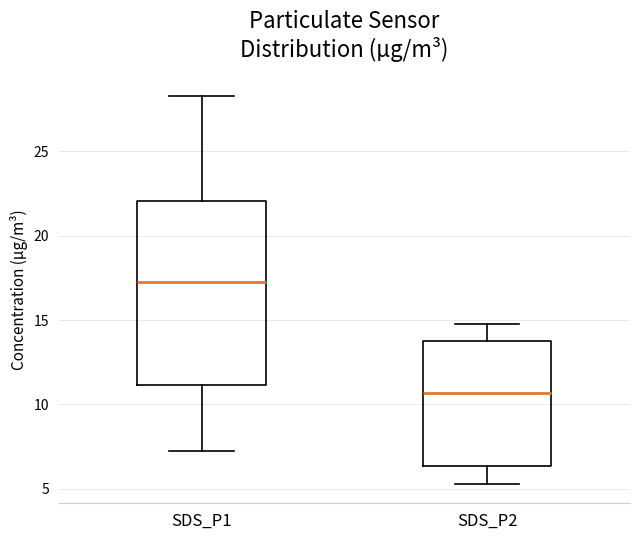

Where does the median line of the box for SDS_P2 sit on the y-axis? The values are not printed on the chart, so give them approximately, as read against the axis.

10.5